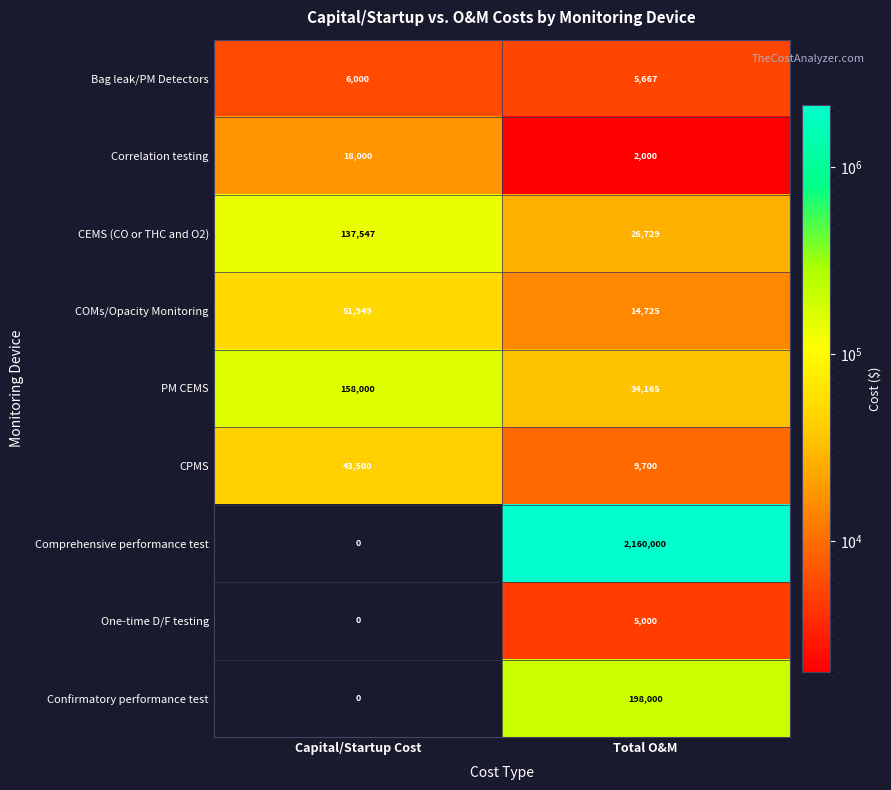

What is the difference between the One-time D/F testing values at Total O&M and Capital/Startup Cost?

5000